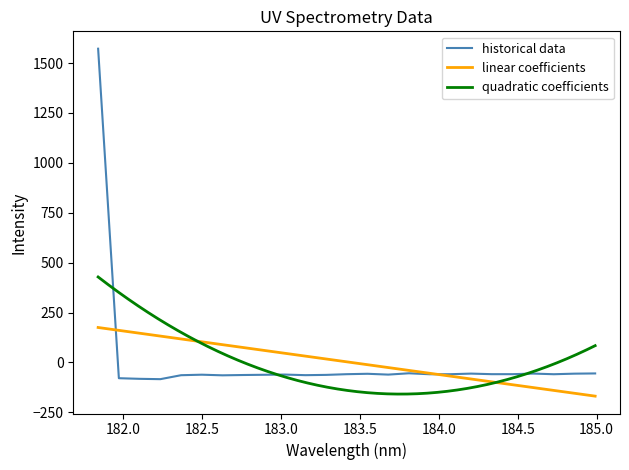

What is the difference between the maximum and minimum values?

1655.5